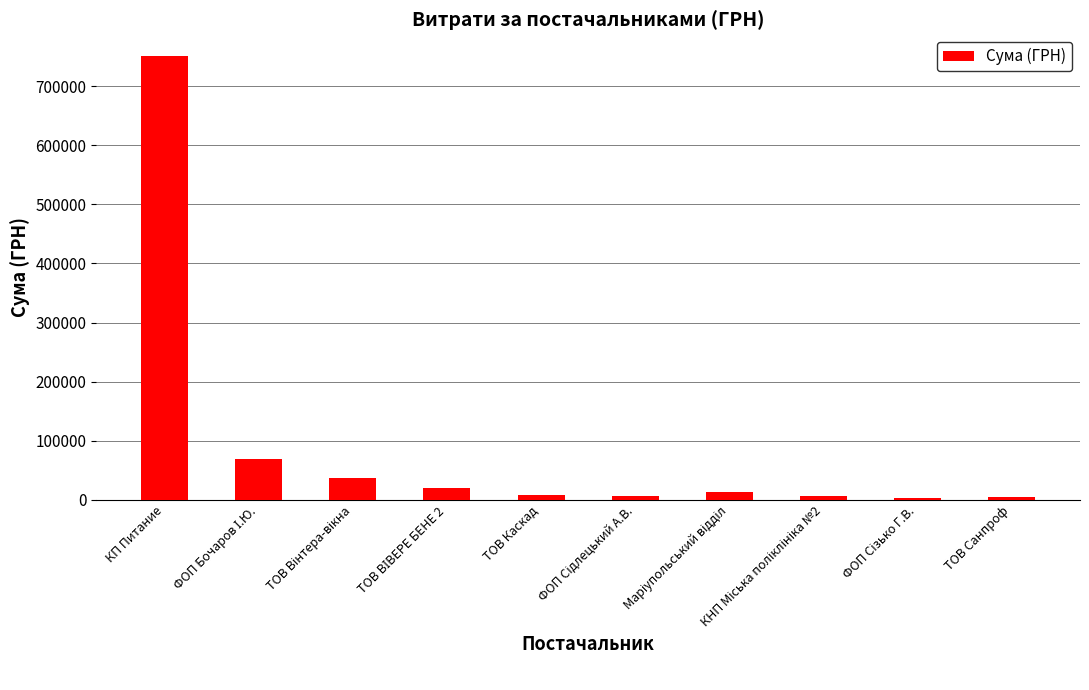

What is the average value?

91915.3